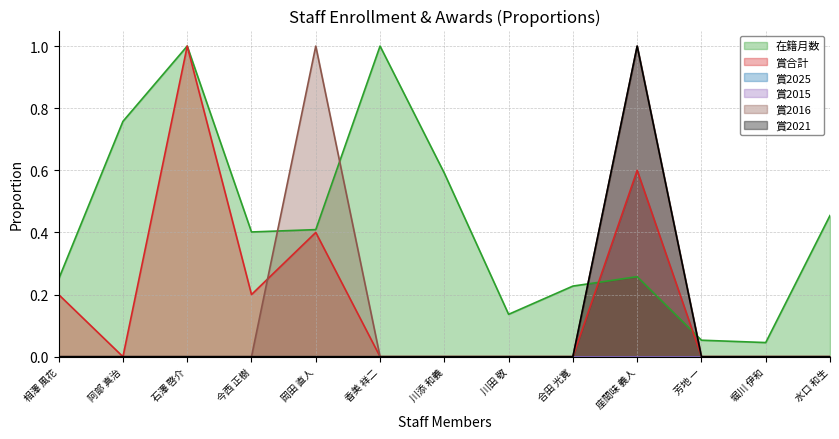

What is the average value of the 在籍月数 series?

0.4